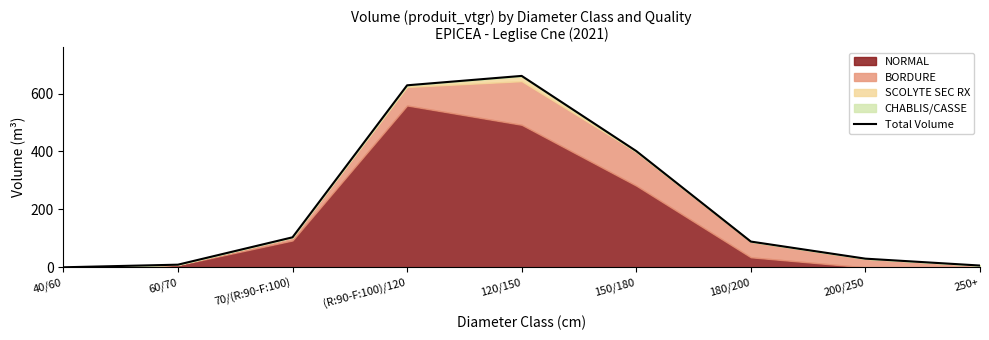

What is the change in value from 150/180 to 200/250?

-371.4